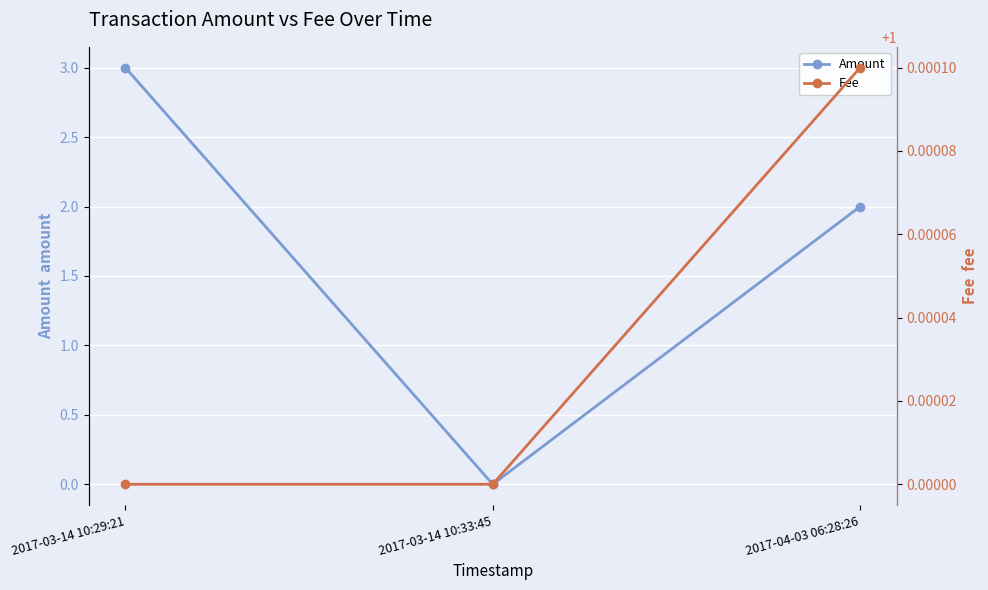

How many values in the Amount series exceed 2?

1